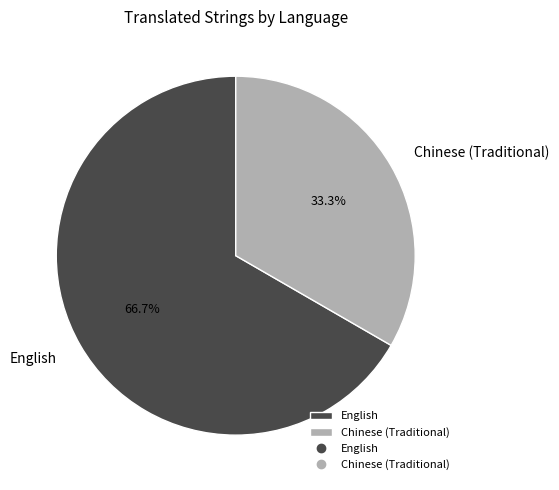

What percentage is the Chinese (Traditional) slice, to the nearest percent?

33%